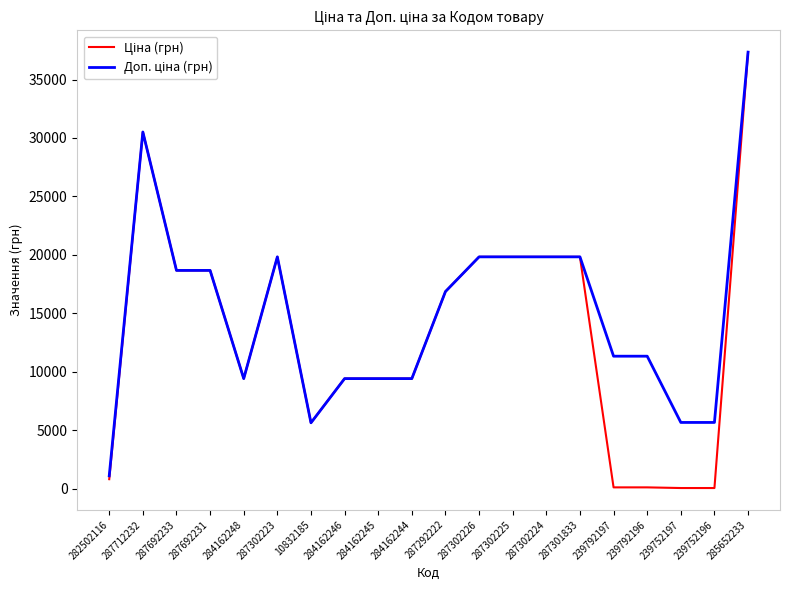

At which category is the sum across all series the highest?

285652233